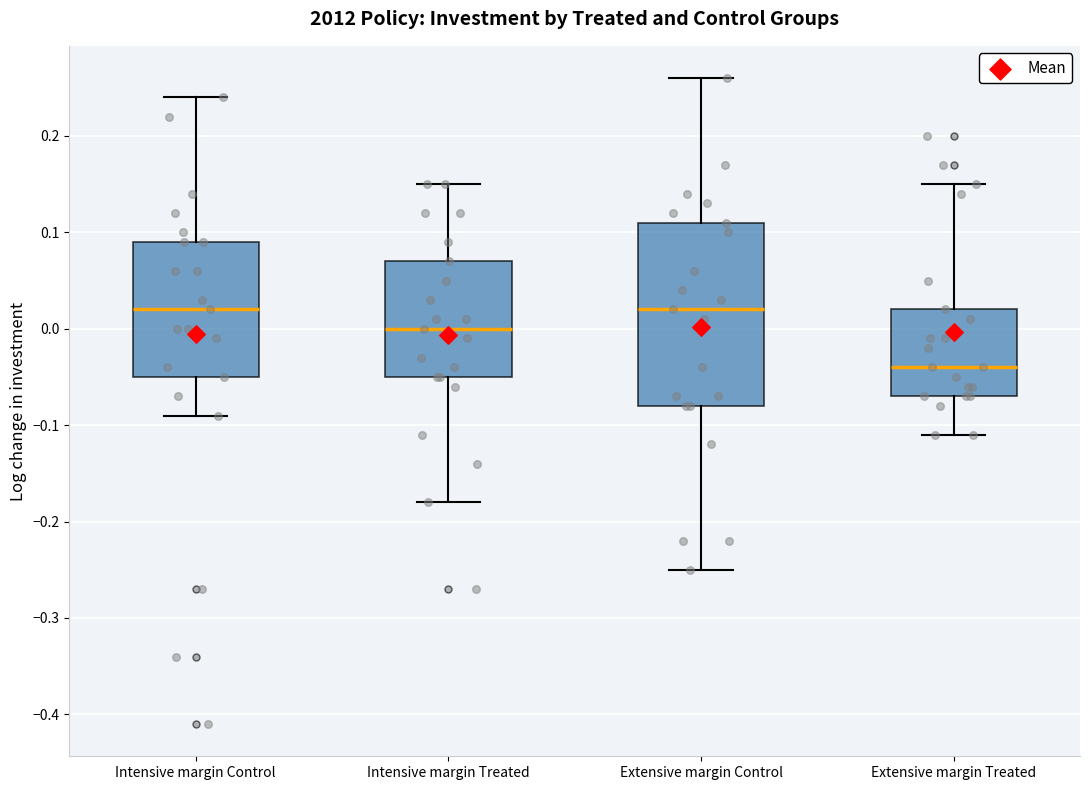

Which box has the lowest median line?

Extensive margin Treated